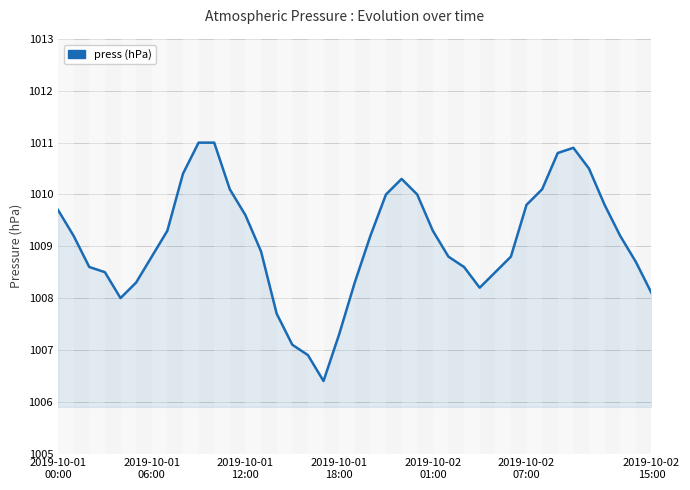

What is the smallest value displayed?

1006.4